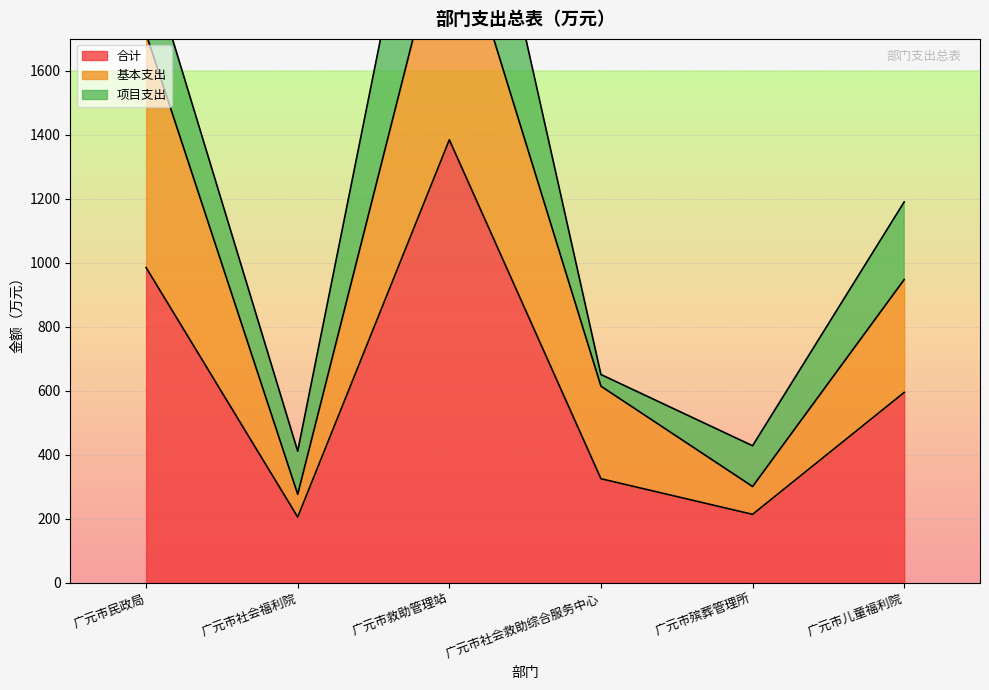

The value of 合计 at 广元市儿童福利院 is 823.7. True or false?

False